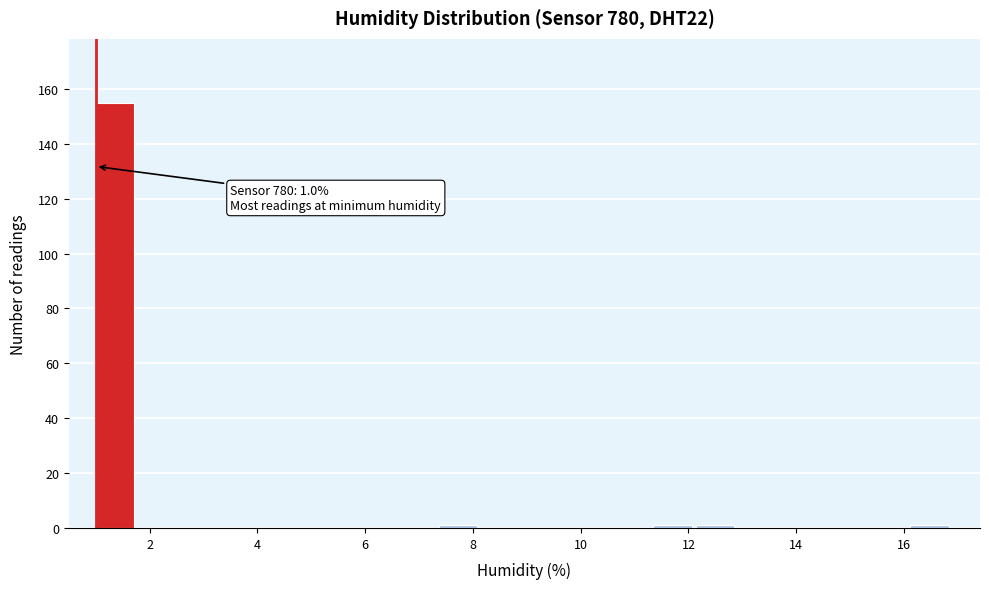

Around what value on the x-axis is the tallest bar? Give the approximate position of its centre, as read against the axis.

1.4